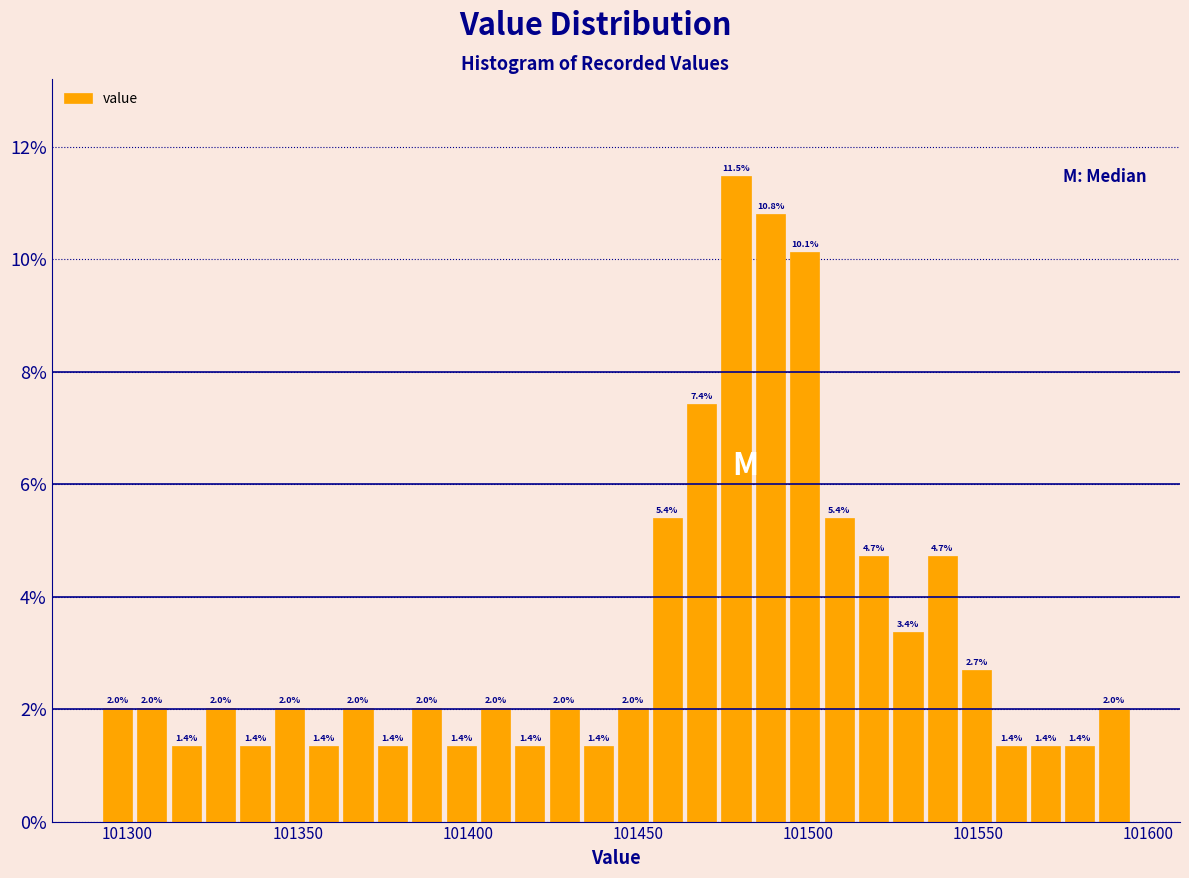

Around what value on the x-axis is the tallest bar? Give the approximate position of its centre, as read against the axis.

101480